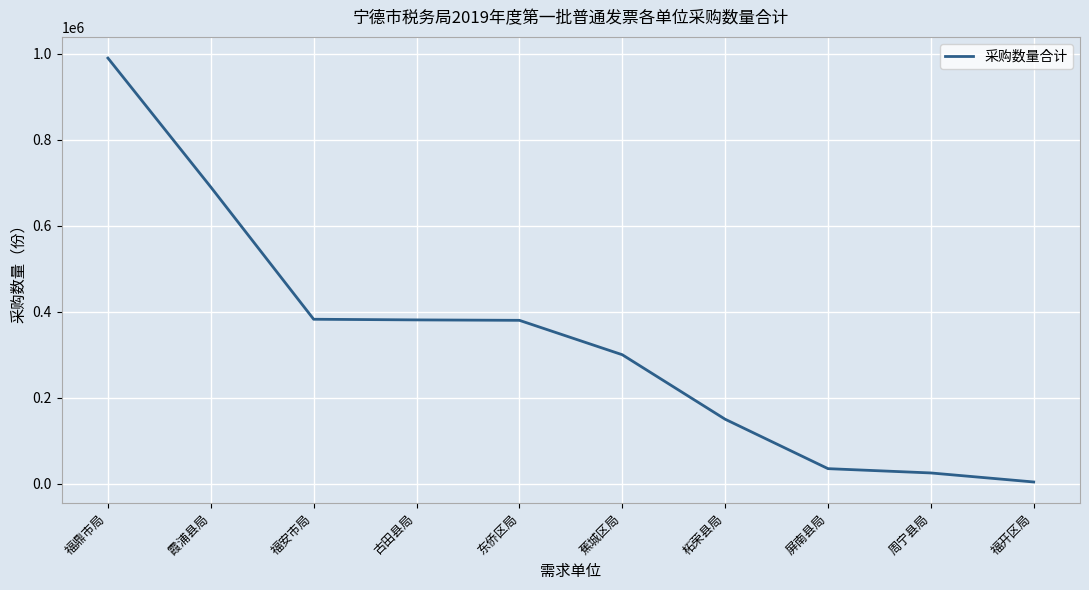

The value at 古田县局 is 381000. True or false?

True